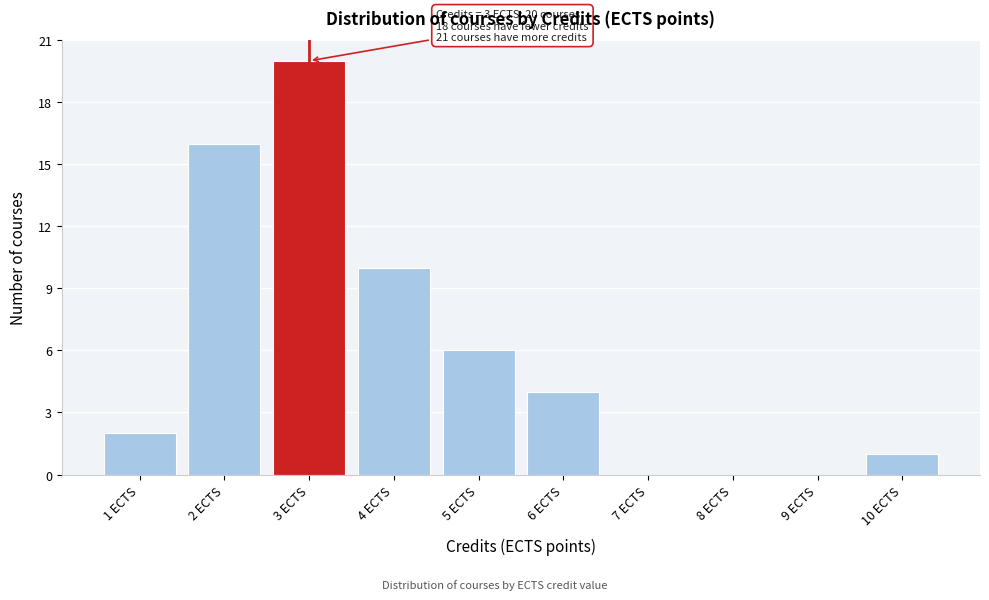

Which range on the x-axis has the tallest bar?

2.5 to 3.5